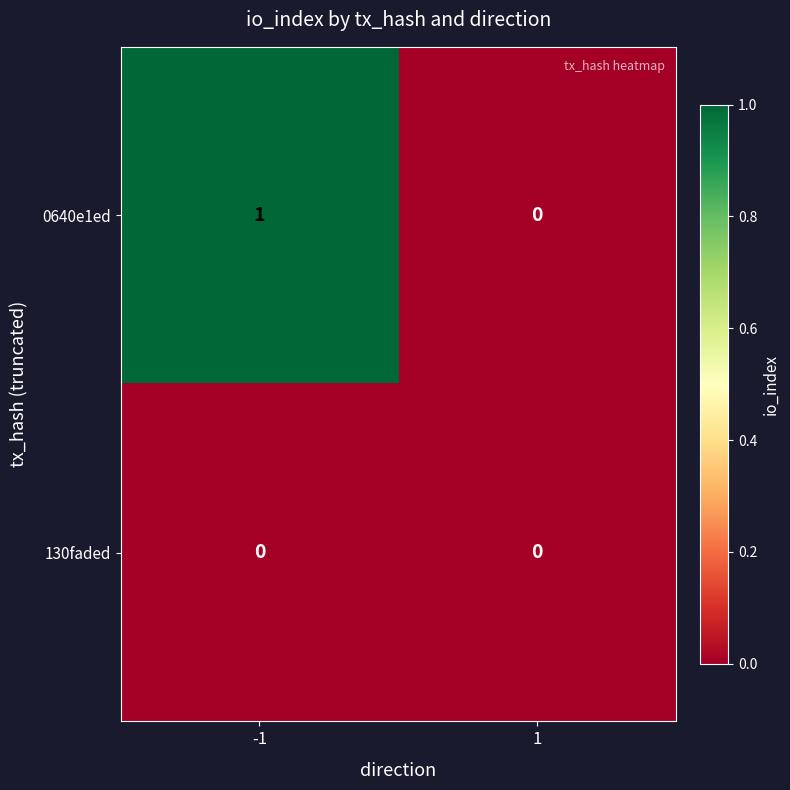

True or false: 130faded has a value of 0 at 1.

True